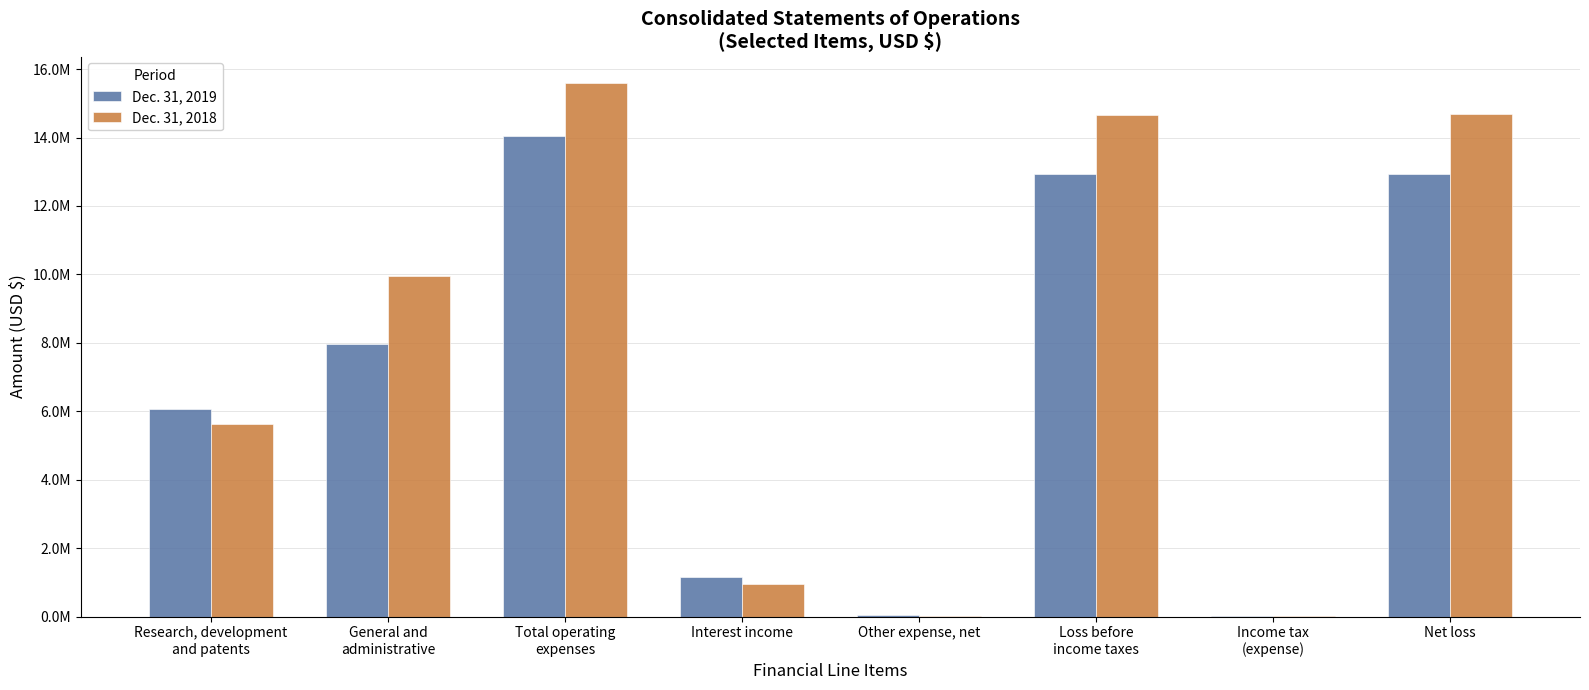

What are all the series names shown in the legend?

Dec. 31, 2019, Dec. 31, 2018